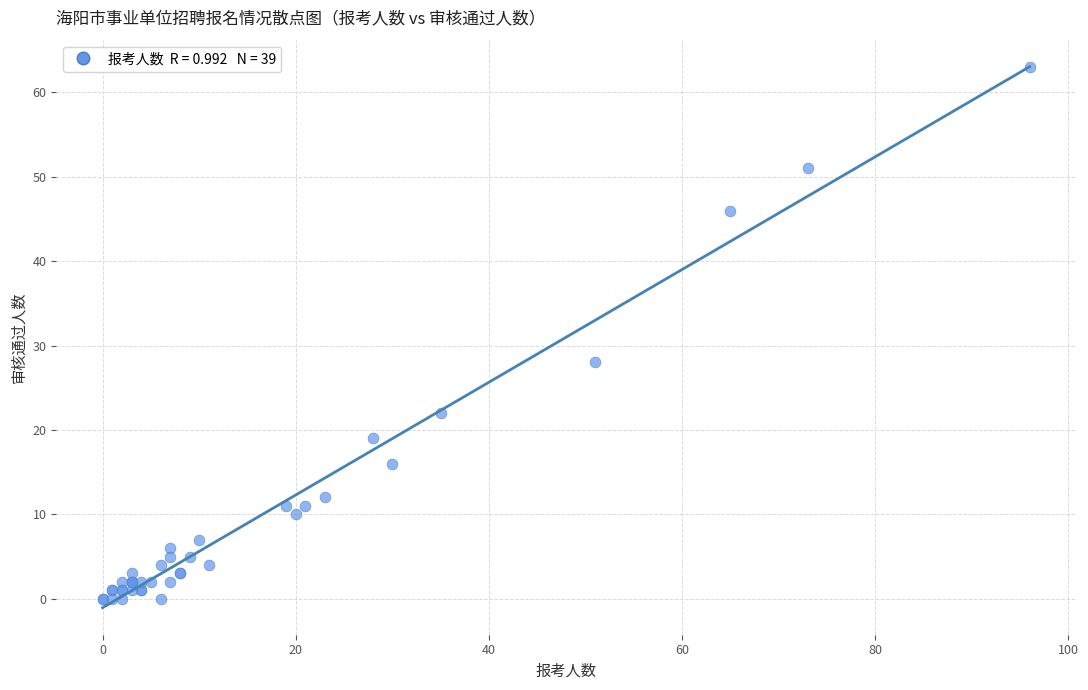

What Y value in the scatter plot is closest to 31?

28